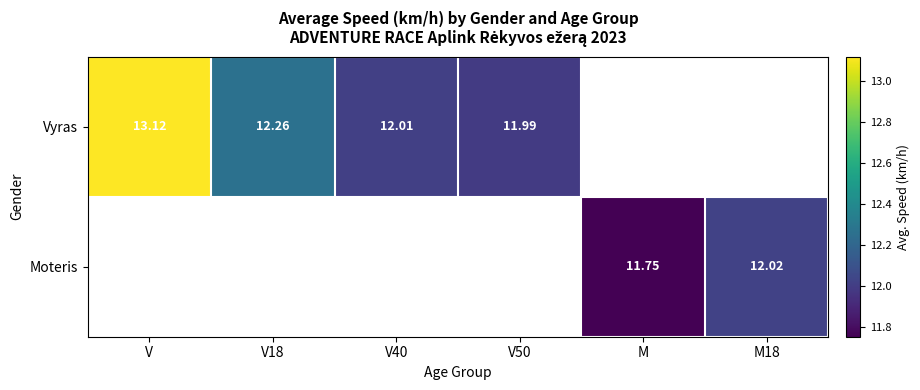

What is the minimum value shown in the chart?

11.8